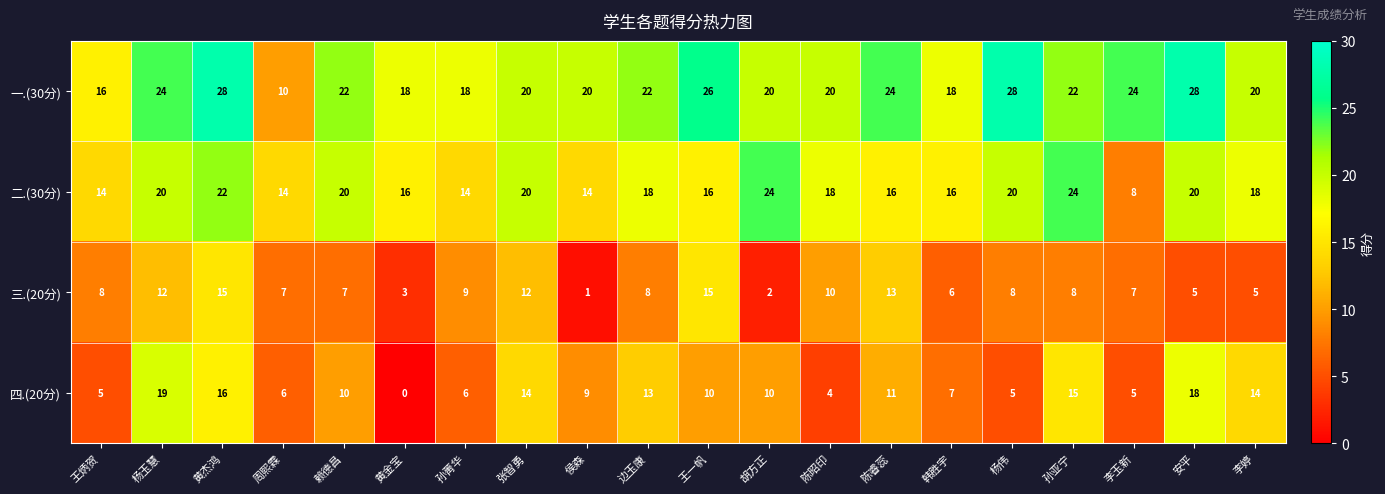

Is it true that 二.(30分) equals 22 at 黄杰鸿?

True